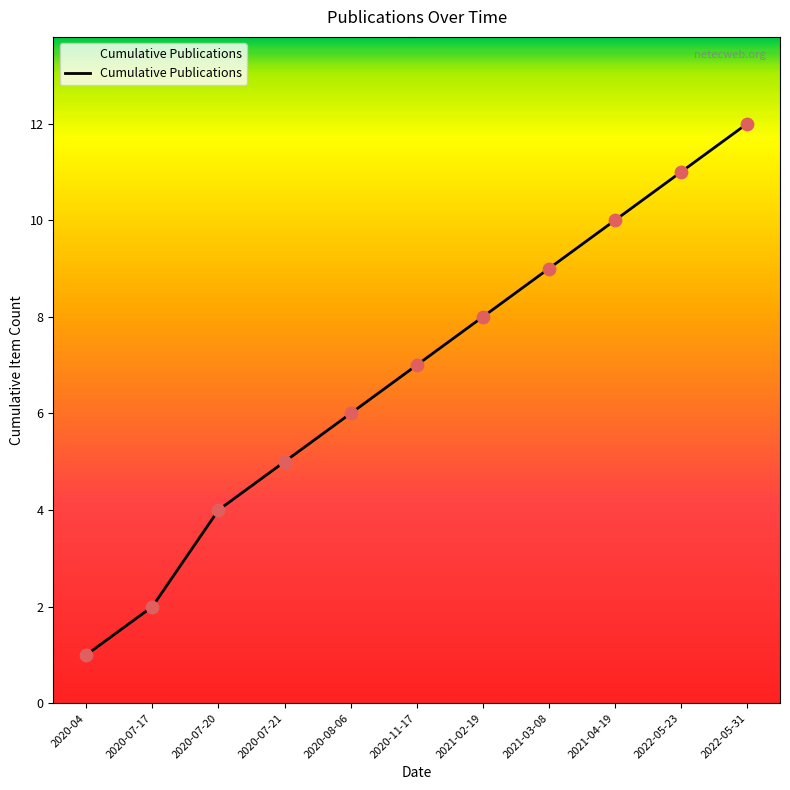

Which has a higher value, 2022-05-31 or 2020-07-20?

2022-05-31